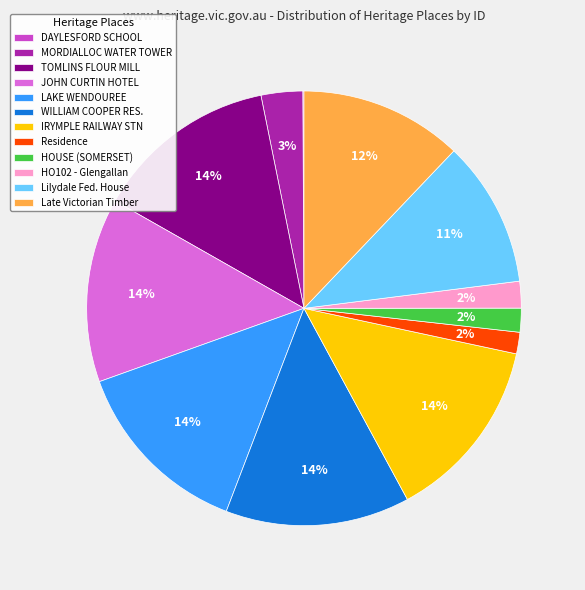

The LAKE WENDOUREE slice represents 14% of the pie. True or false?

True